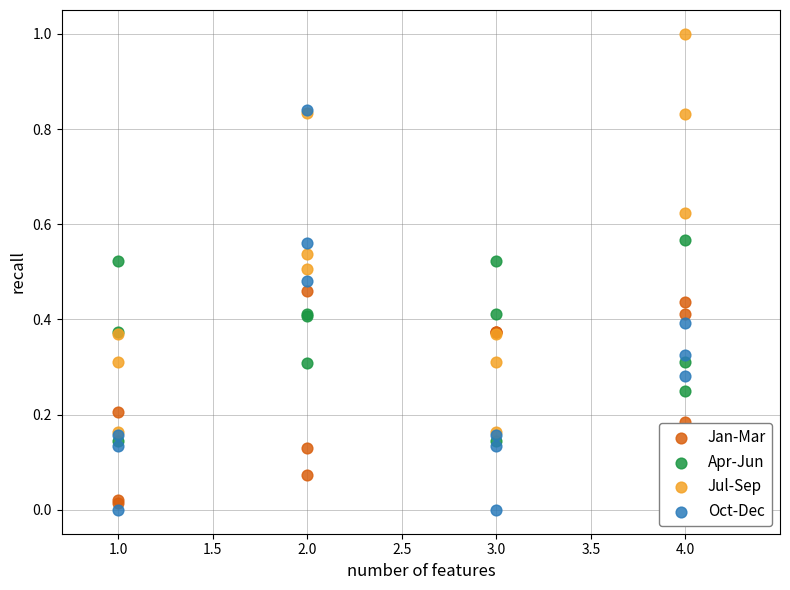

Which series contains the highest Y value?

Jul-Sep